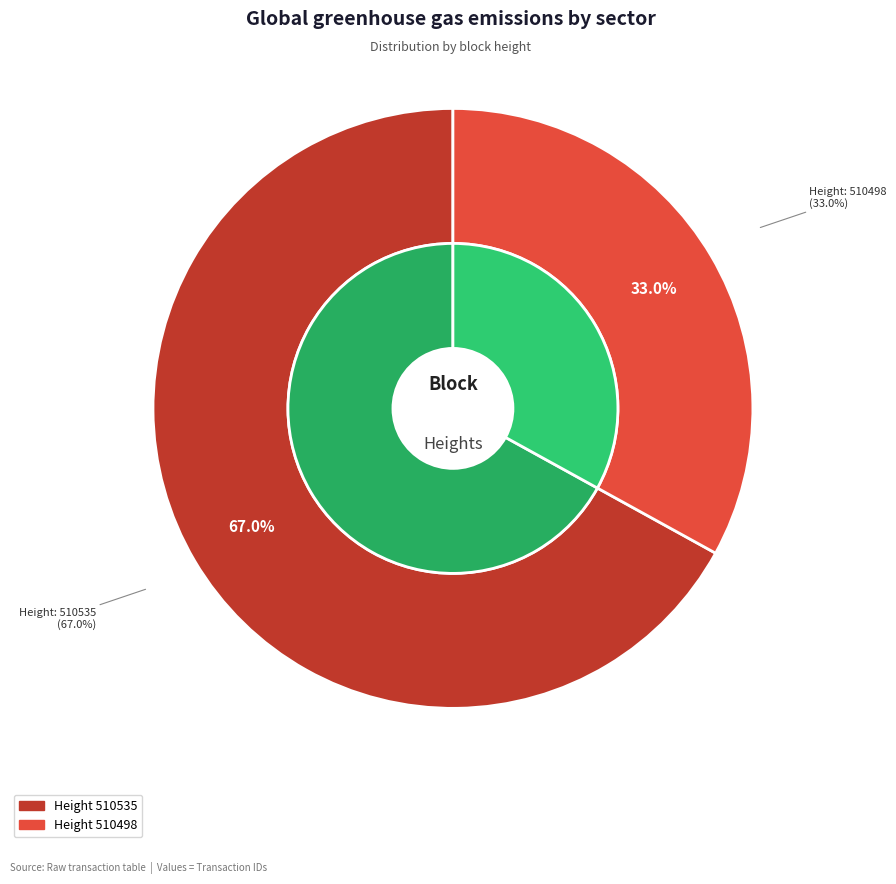

Rank the categories by value from highest to lowest.

510535, 510498